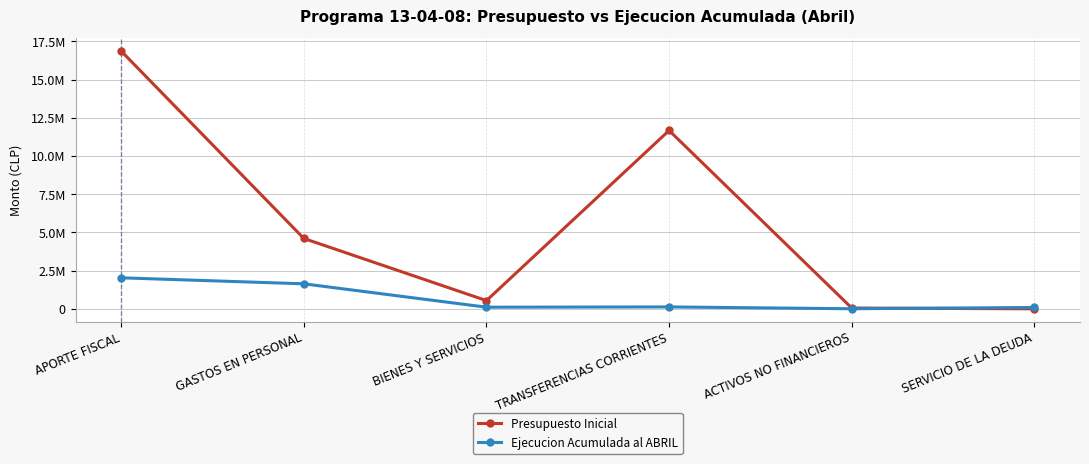

Reading left to right, list all the values displayed in this chart.

Presupuesto Inicial: 16861375	4603236	537414	11668205	52530	10
Ejecucion Acumulada al ABRIL: 2028916	1636216	105867	123410	4656	88761